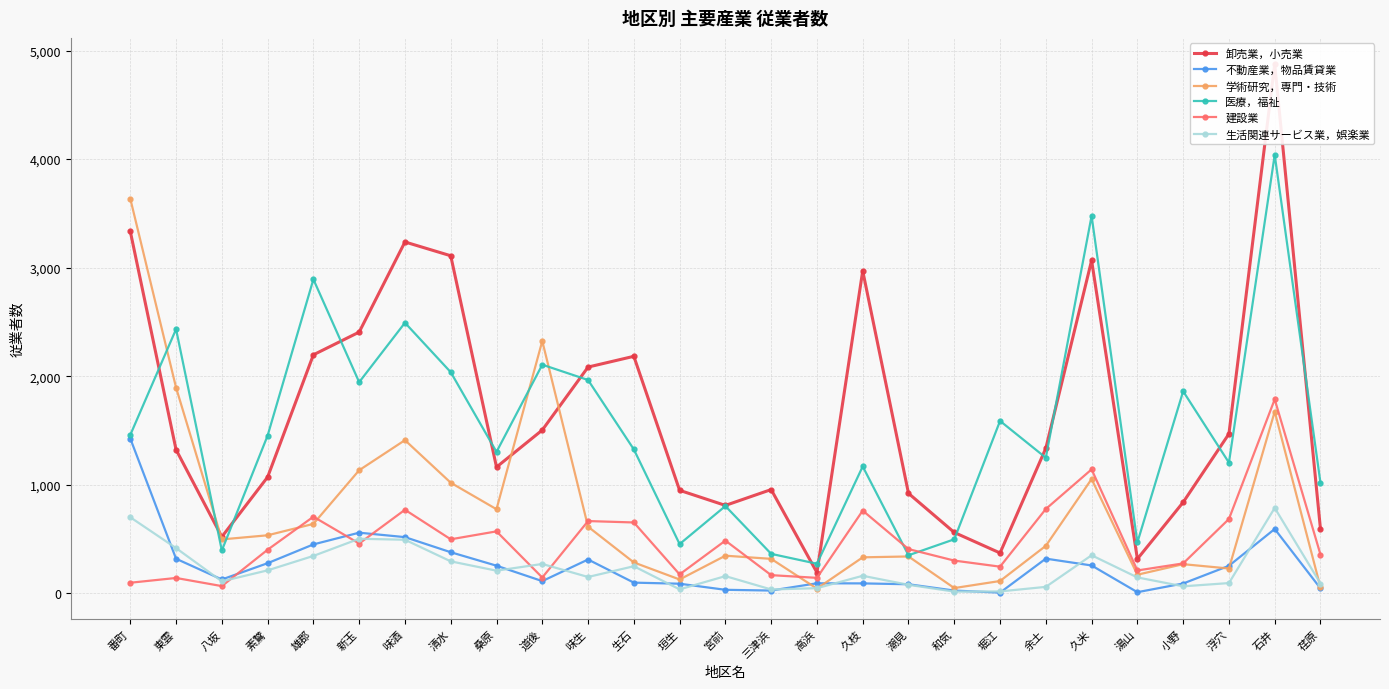

Which category has the lowest value in the 医療，福祉 series?

高浜